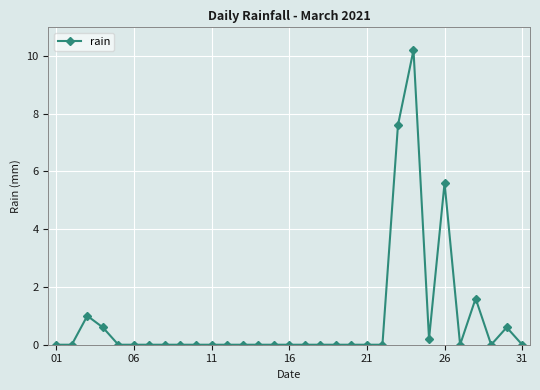

What is the difference between the maximum and minimum values?

10.2